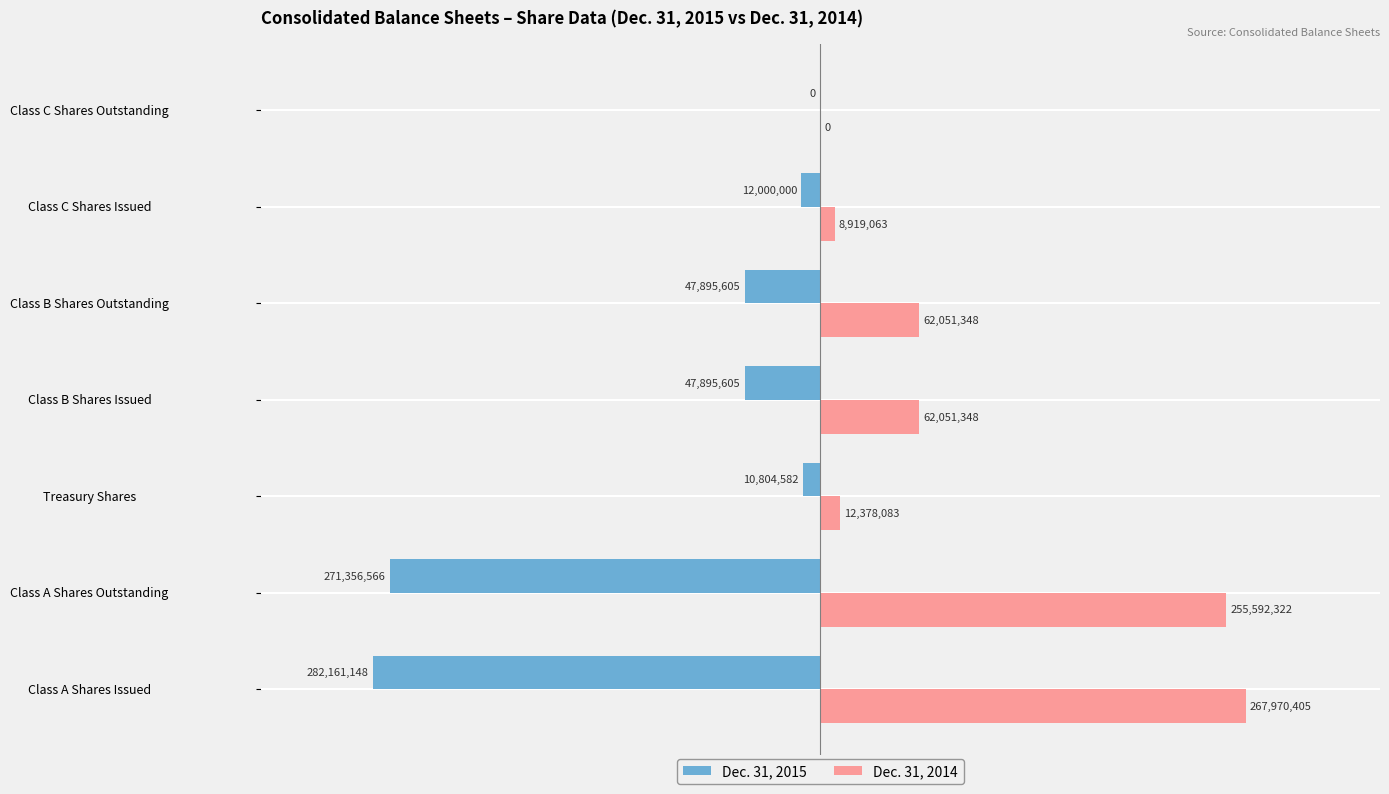

At which label does Dec. 31, 2015 reach its peak?

Class C Shares Outstanding